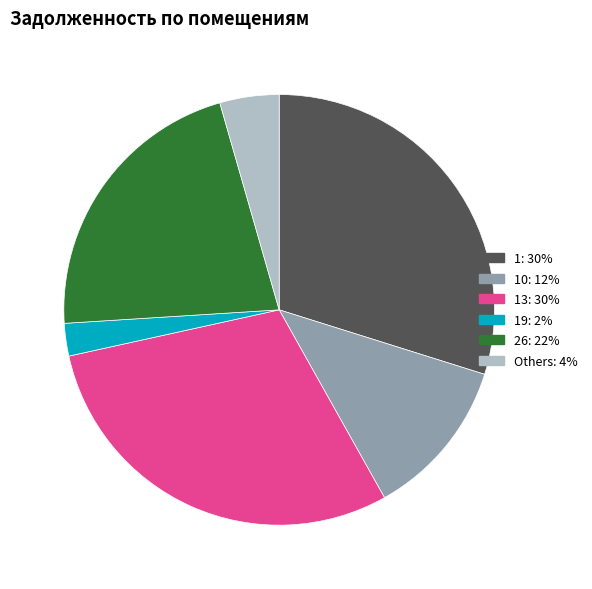

Is there any slice that represents more than half of the pie?

No